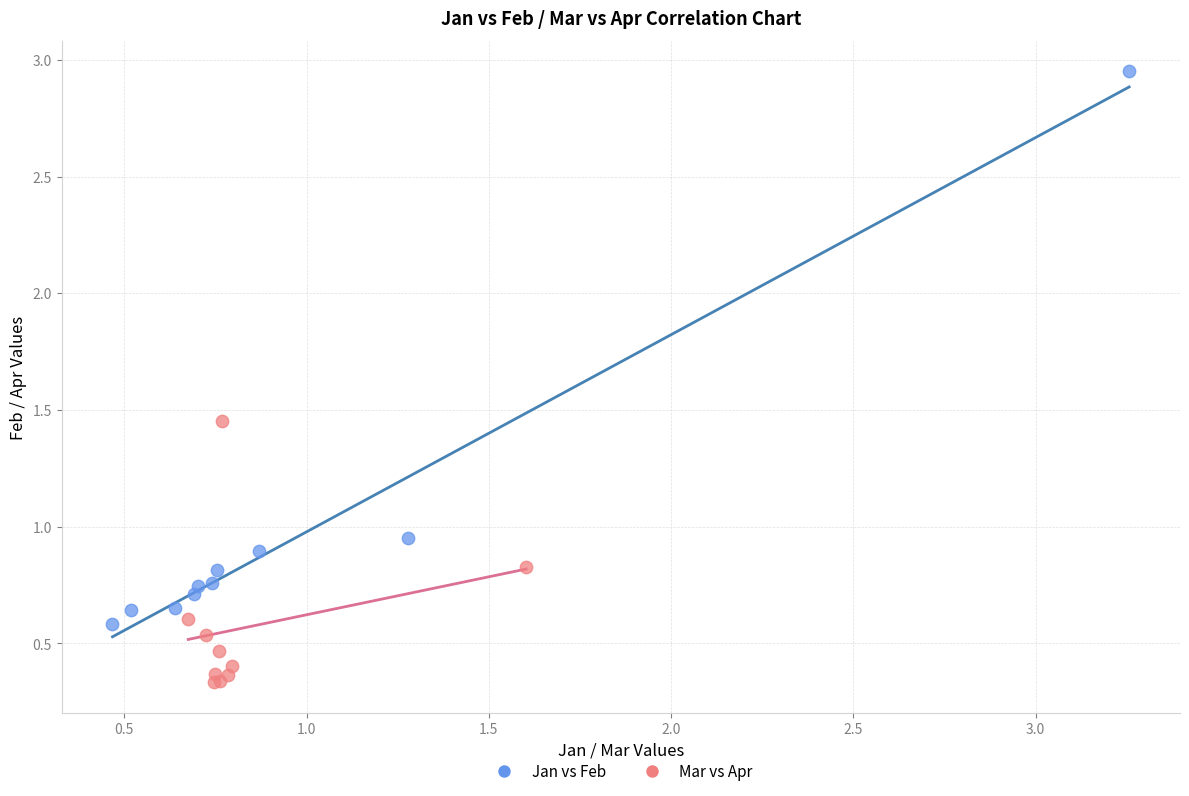

Which series contains the highest Y value?

Jan vs Feb